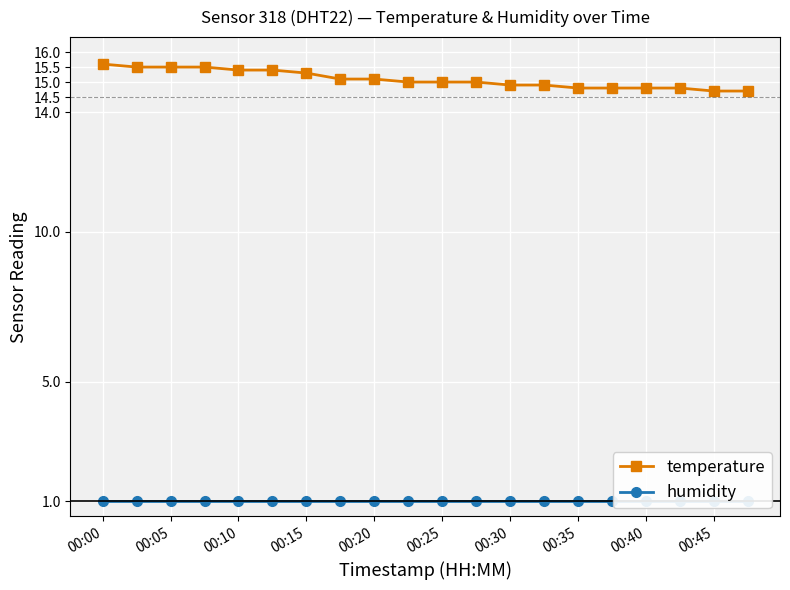

Rank the series by their maximum value, from highest to lowest.

temperature, humidity